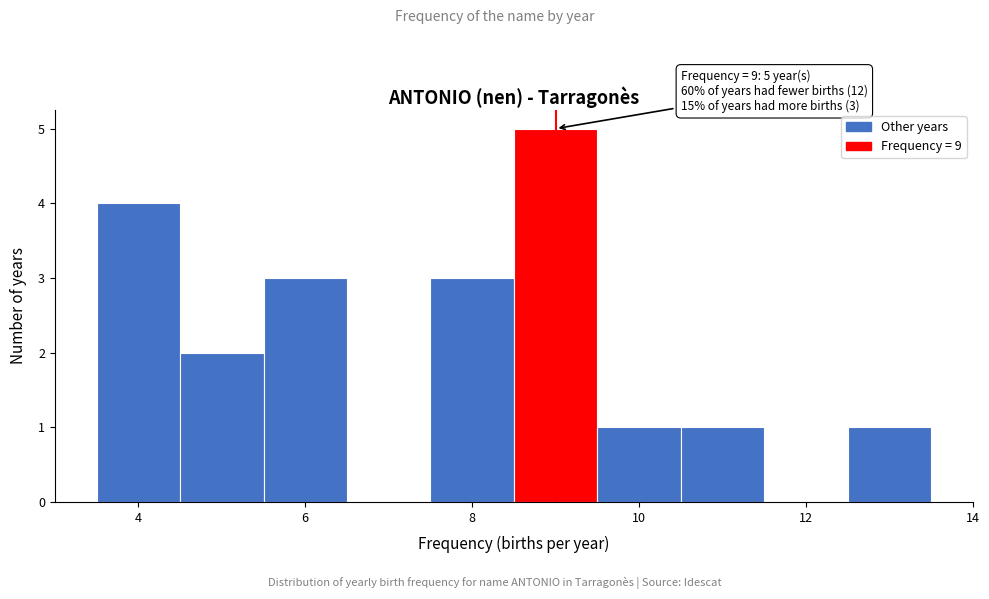

Over which range of the x-axis is the bar tallest?

8.5 to 9.5